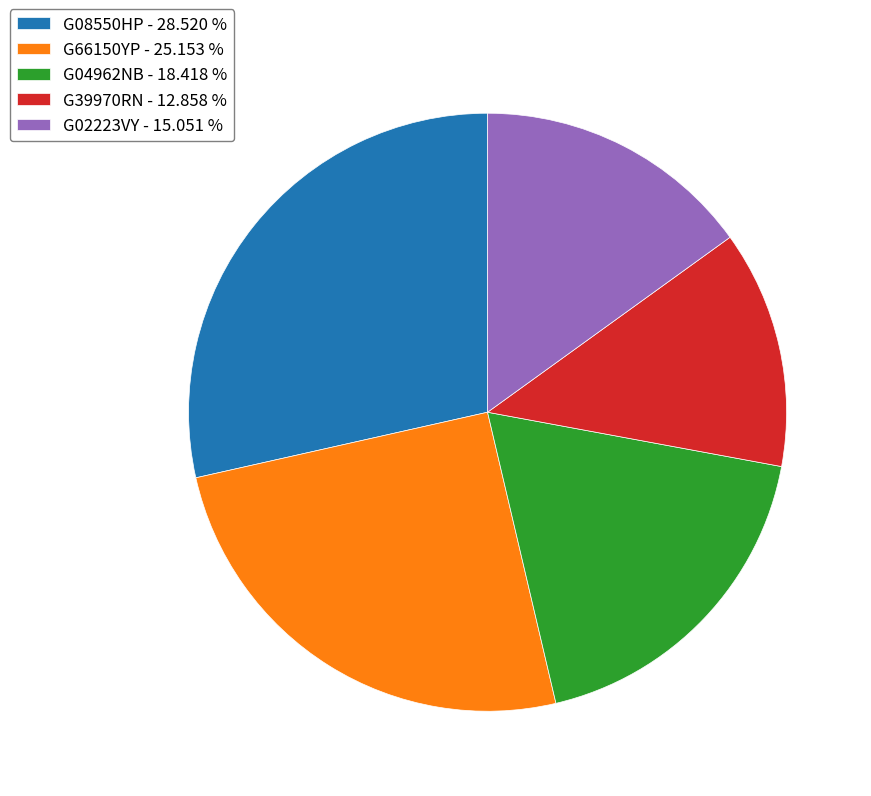

Does G39970RN - 12.858 % represent more than half of the total?

No